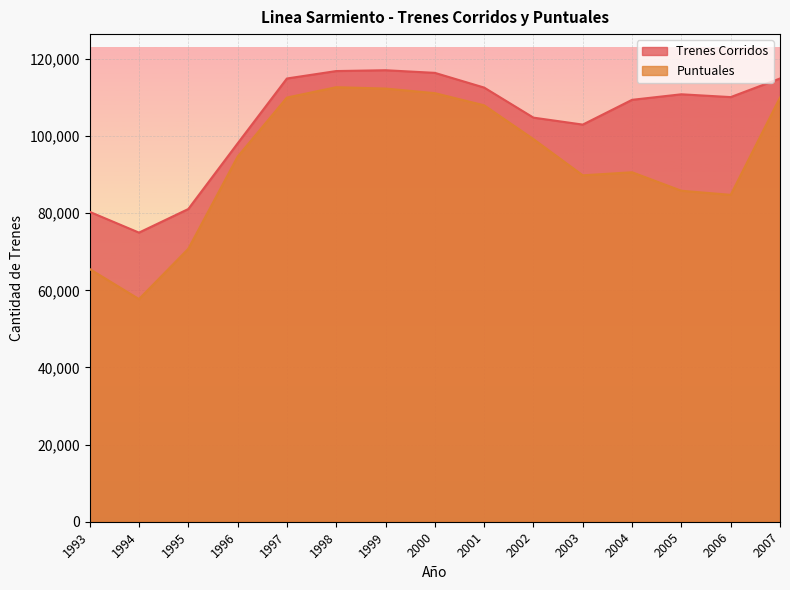

Where is the first local minimum for Puntuales?

1994